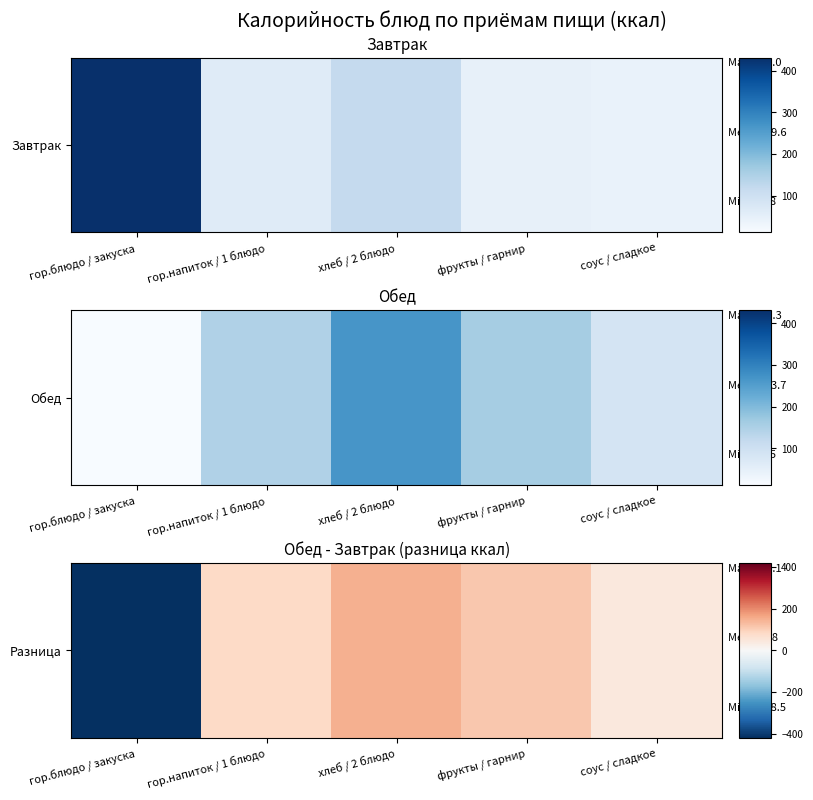

Between фрукты / гарнир and гор.блюдо / закуска, which is larger?

фрукты / гарнир